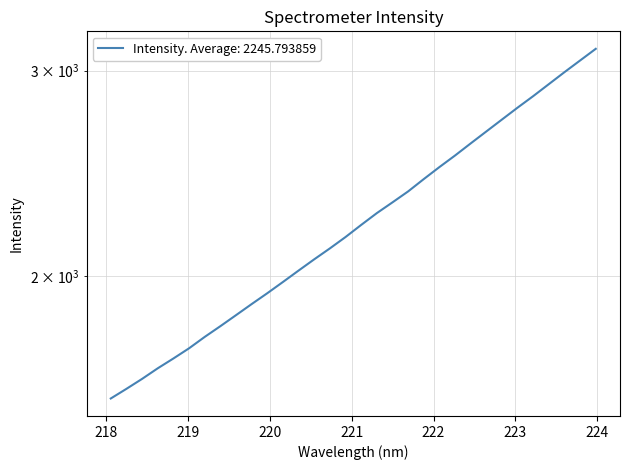

How many data points are less than 2213?

16